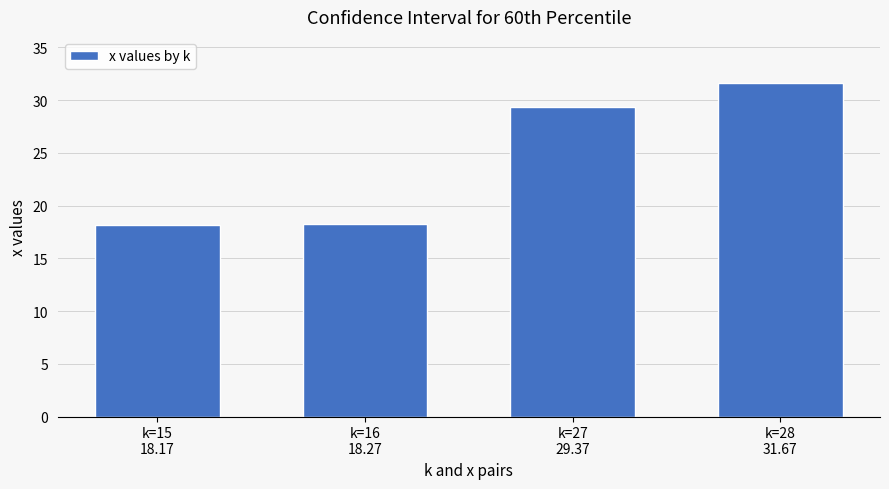

What value does the data have at k=16
18.27?

18.3